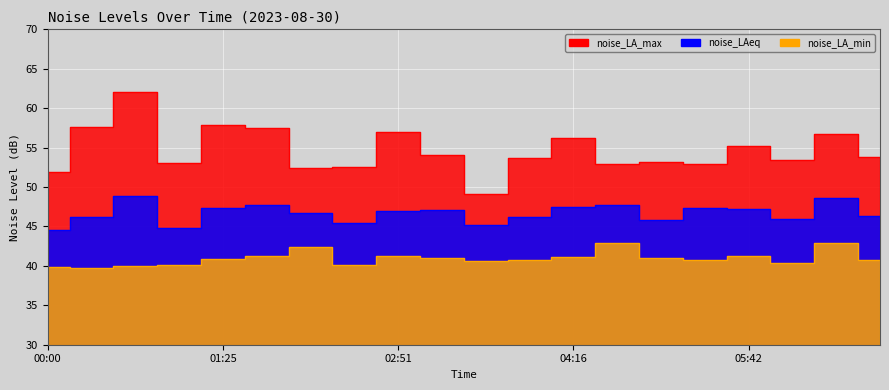

Which series has the largest range (max minus min)?

noise_LA_max